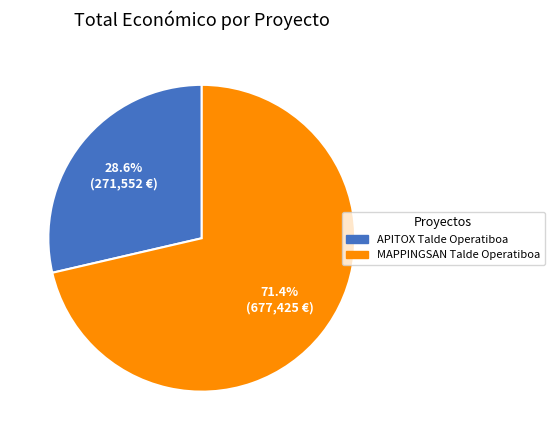

To the nearest percent, what is the combined percentage of APITOX Talde Operatiboa and MAPPINGSAN Talde Operatiboa?

100%